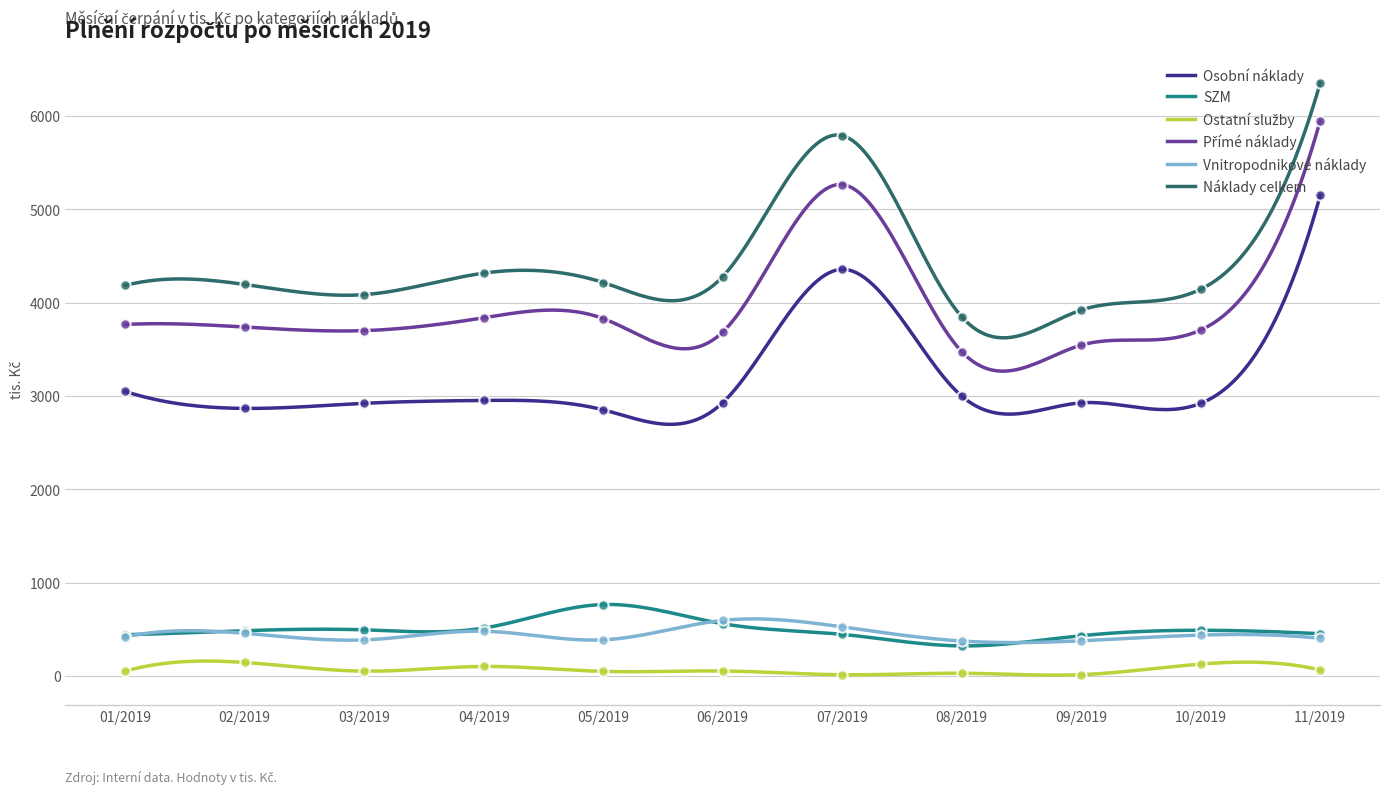

Which series has the largest total across all categories?

Náklady celkem